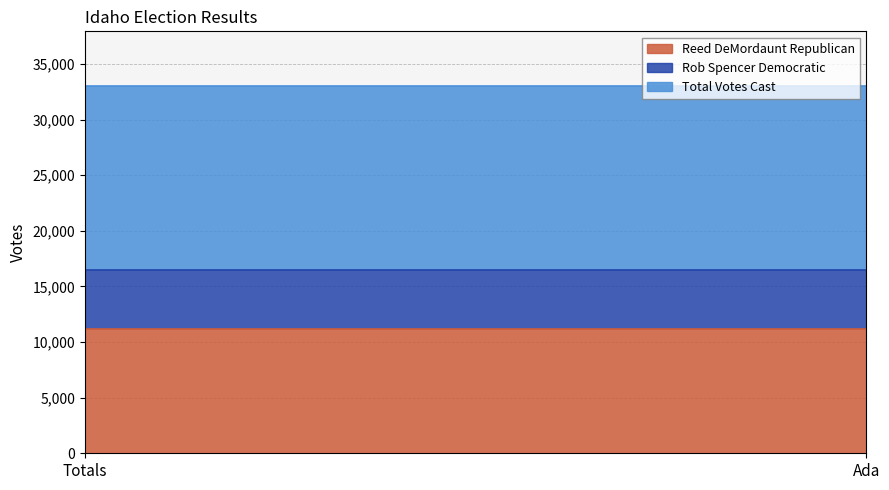

Reading left to right, what are all the values shown in this chart?

Reed DeMordaunt Republican: 11190	11190
Rob Spencer Democratic: 5302	5302
Total Votes Cast: 16492	16492